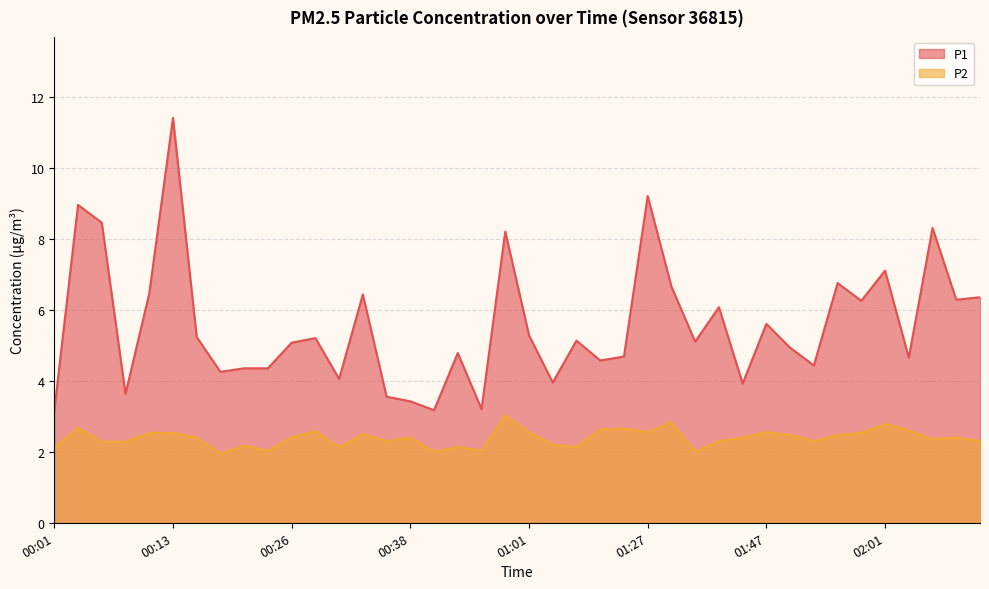

What is the lowest value of the P1 series?

3.1